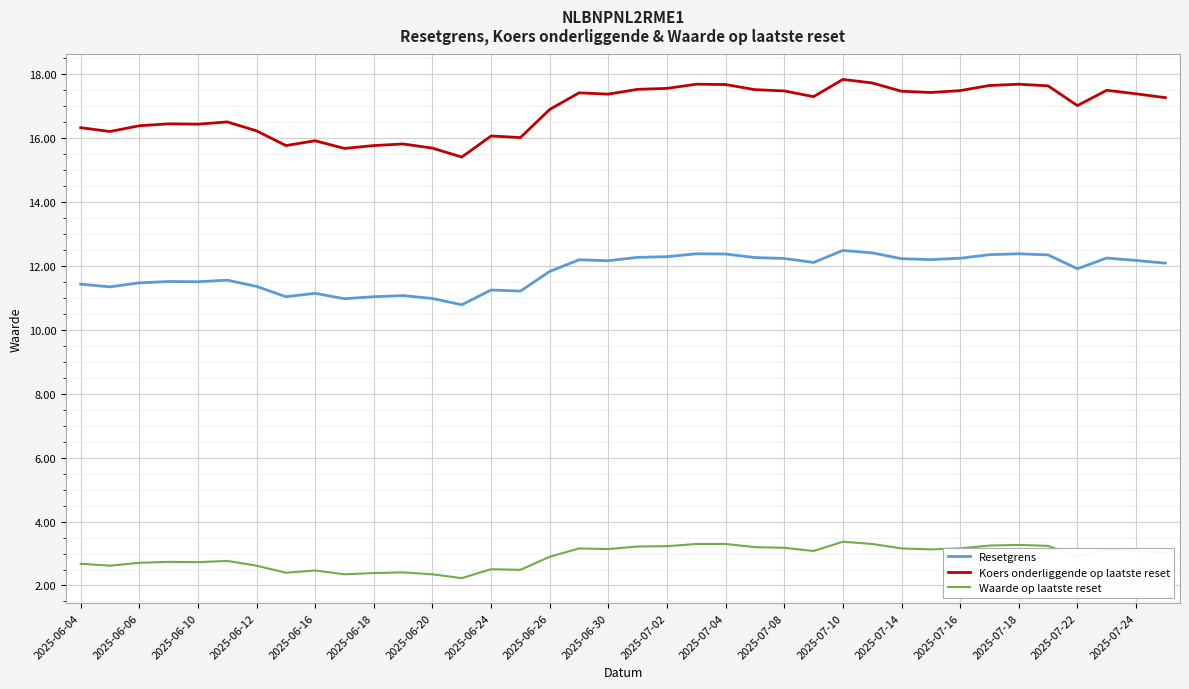

How many lines are shown in the chart?

3